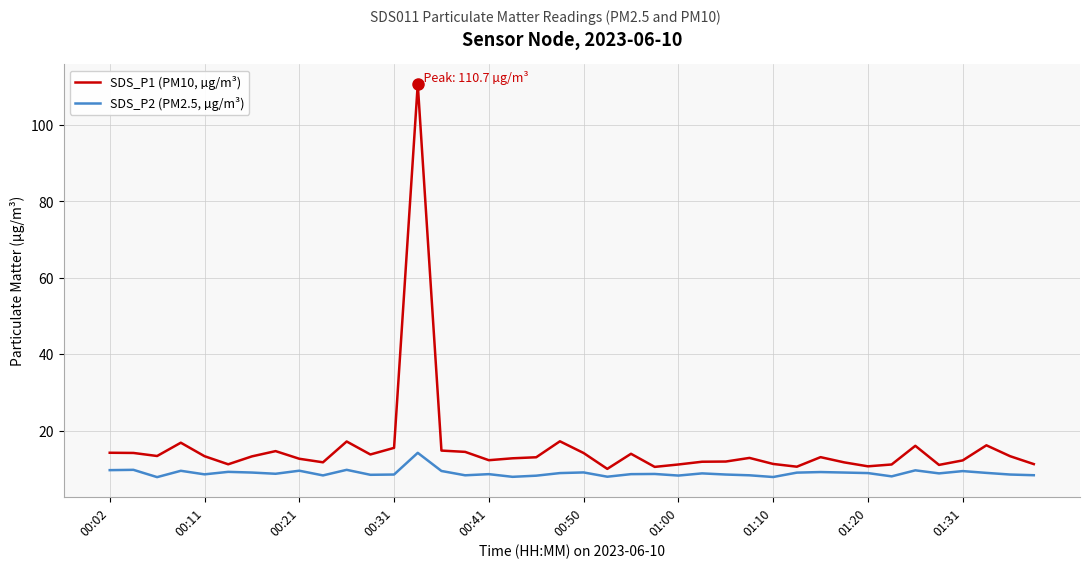

Which series has the largest range (max minus min)?

SDS_P1 (PM10, µg/m³)